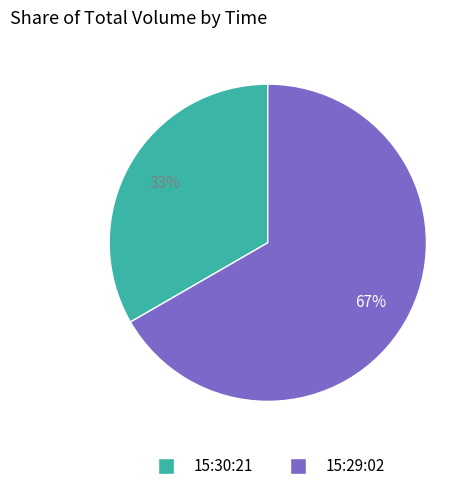

Is the sum of 15:29:02 and 15:30:21 greater than half?

Yes